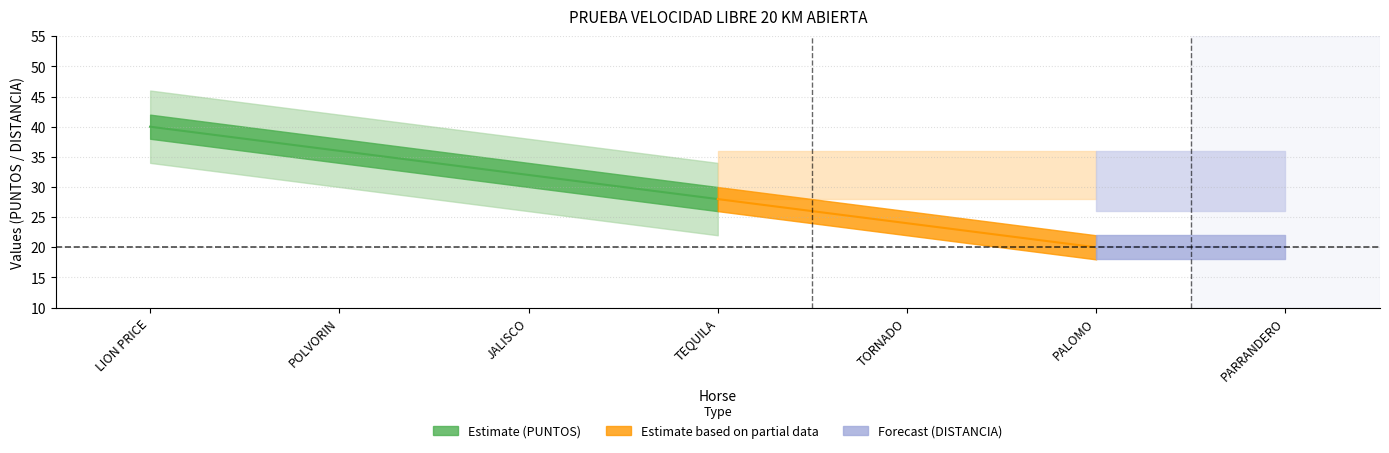

List the labels in order of PUNTOS value, largest first.

LION PRICE, POLVORIN, JALISCO, TEQUILA, TORNADO, PALOMO, PARRANDERO